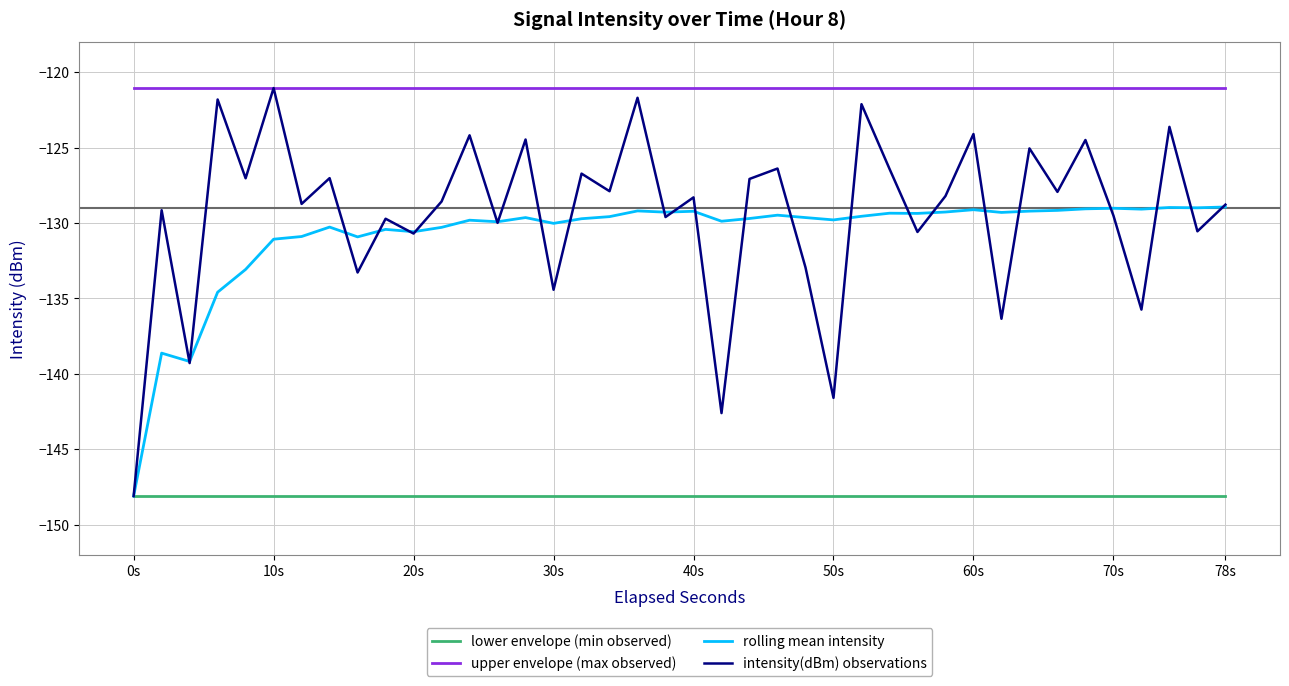

Which series has the widest spread of values?

intensity(dBm) observations